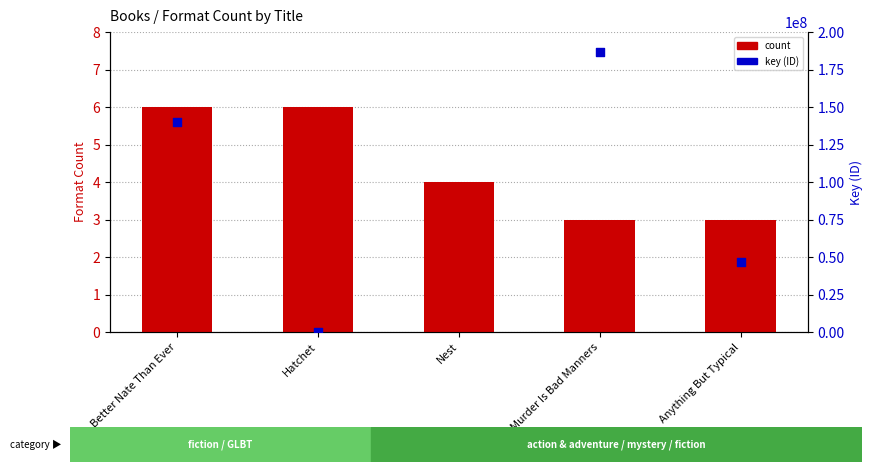

At how many categories does at least one series exceed 269637156?

1